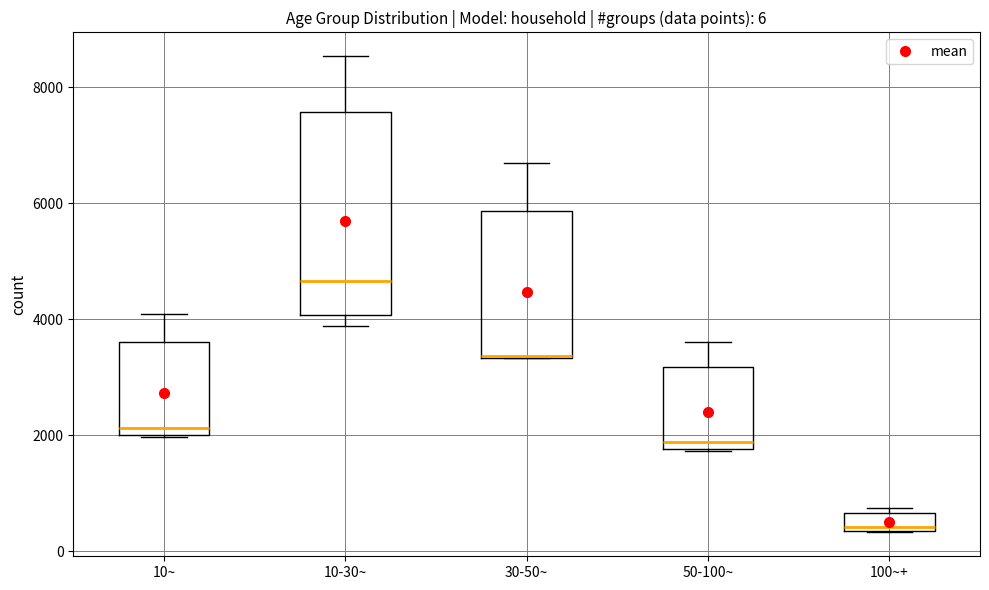

Which box is the tallest, from its lower edge to its upper edge?

10-30~